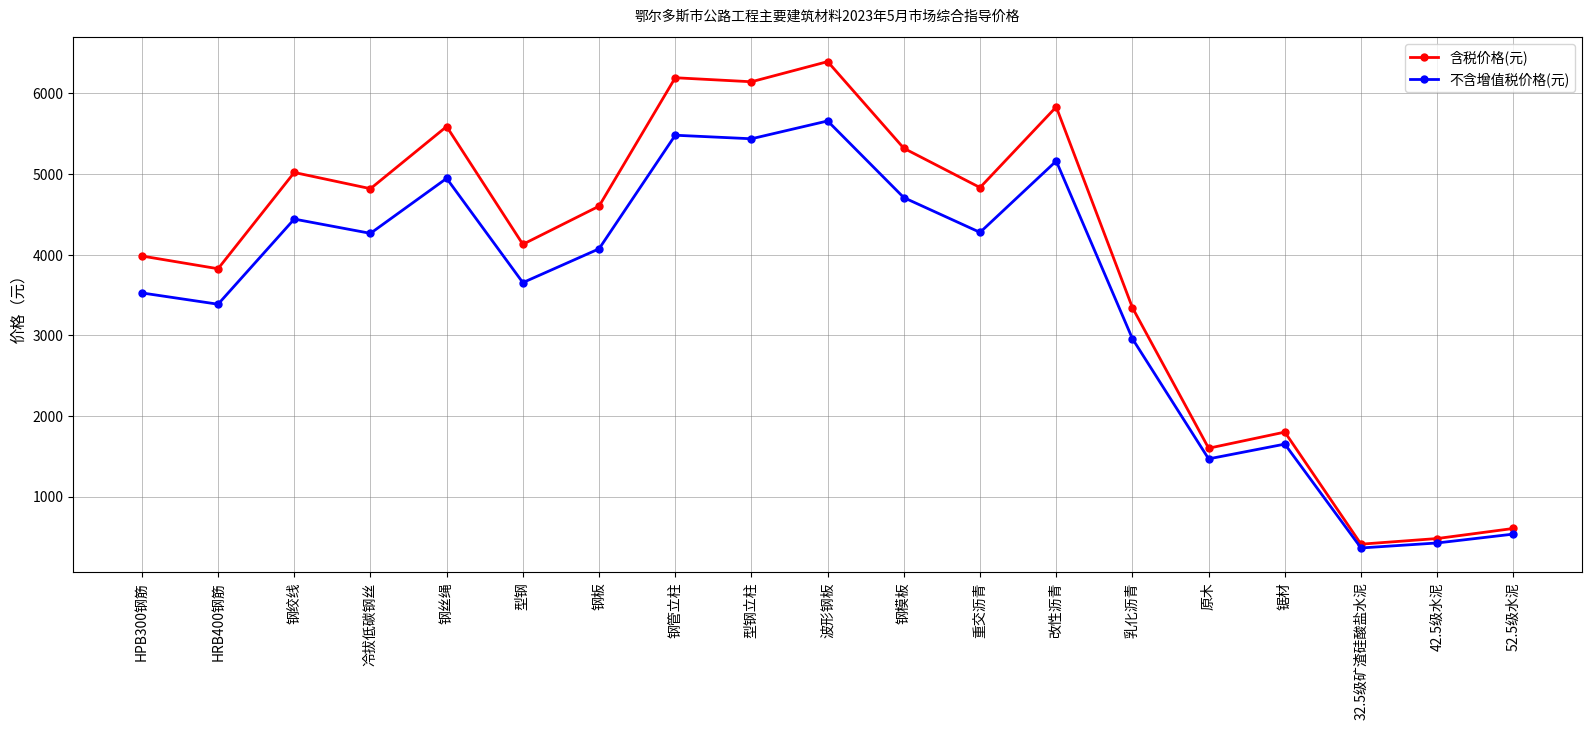

What is the approximate value of 不含增值税价格(元) at 钢模板?

4708